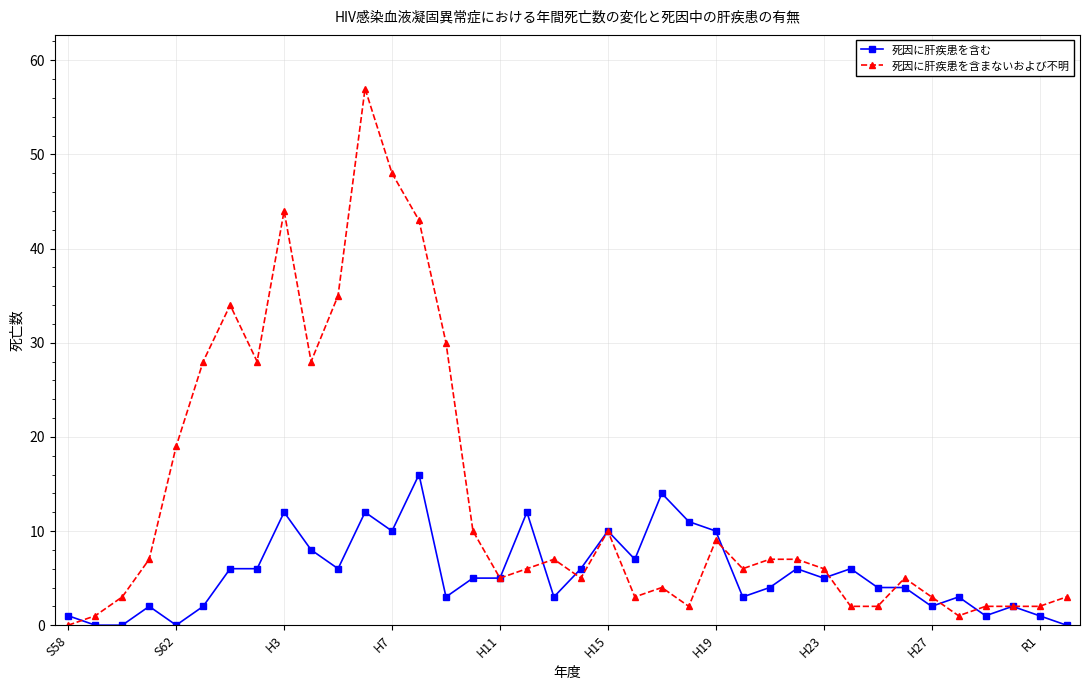

List the series in order of their overall mean, highest first.

死因に肝疾患を含まないおよび不明, 死因に肝疾患を含む